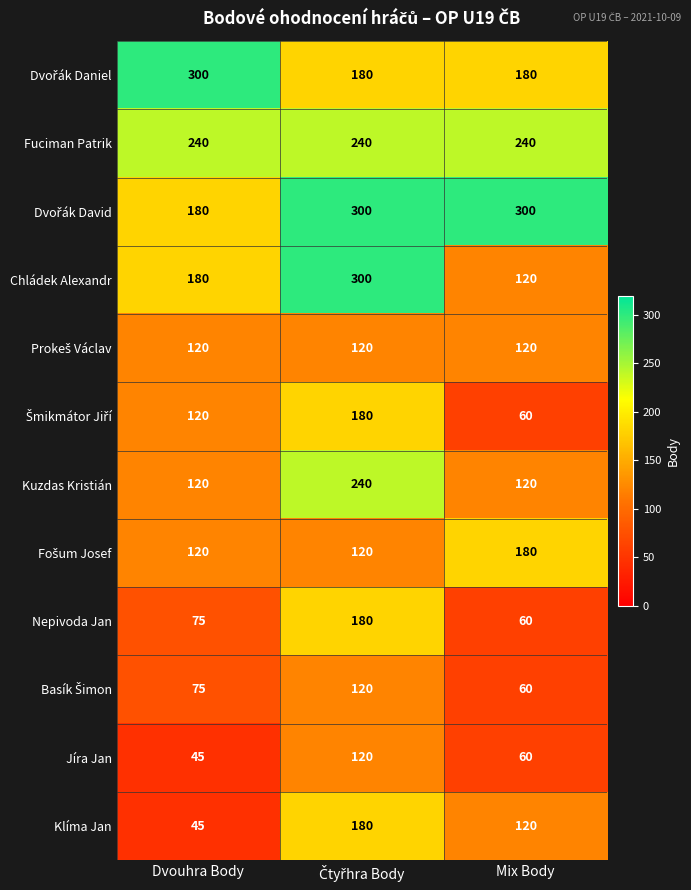

What is the total value across all series at Mix Body?

1620